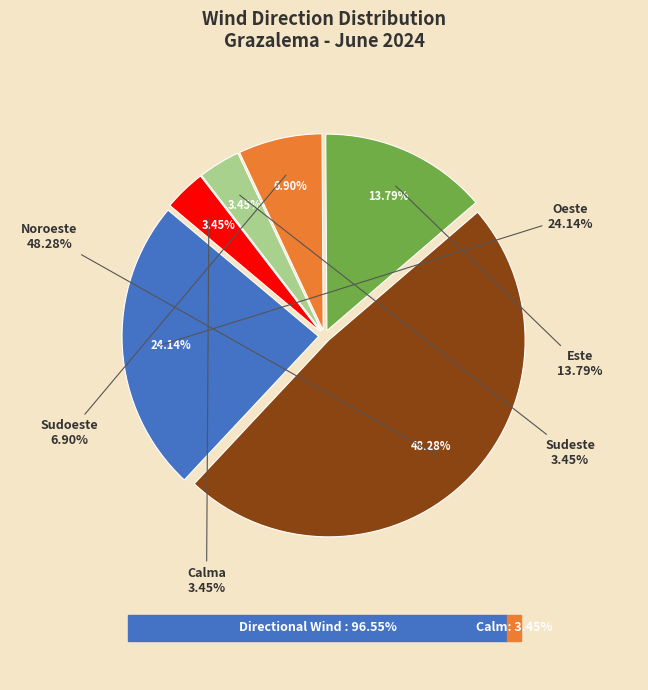

What portion of the pie excludes Este?

86.2%